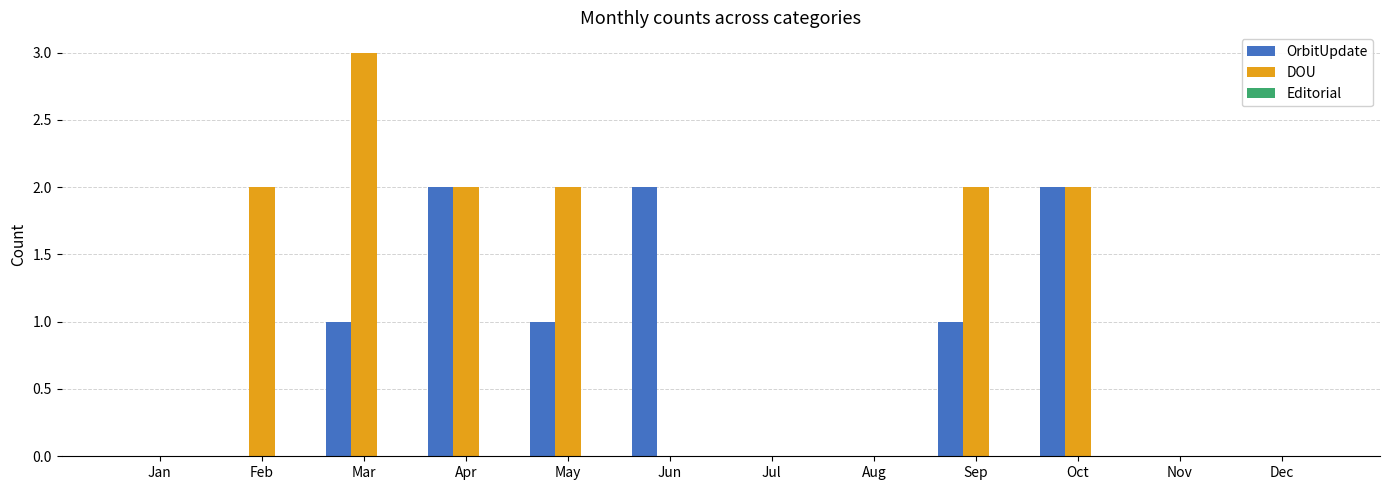

How many distinct data groups are displayed?

2